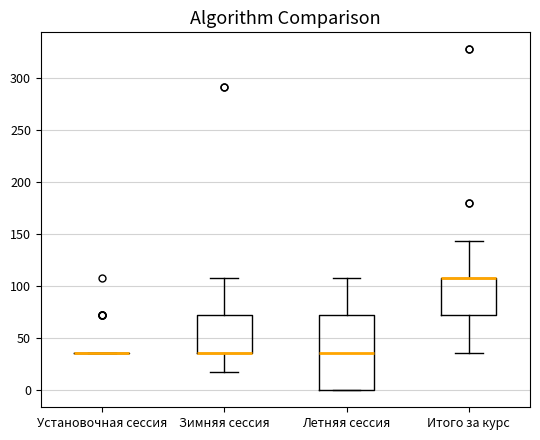

Which box is the tallest, from its lower edge to its upper edge?

Летняя сессия